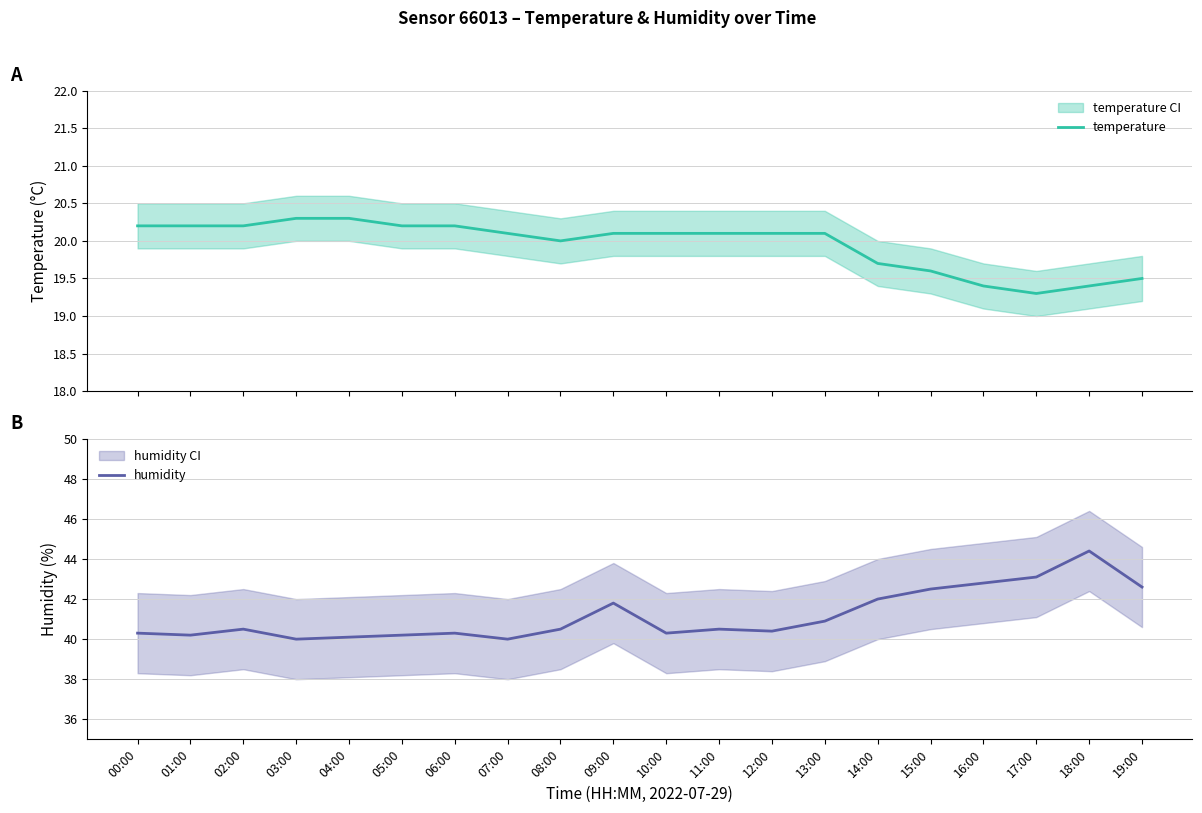

Which series changed the most between 03:00 and 05:00?

humidity